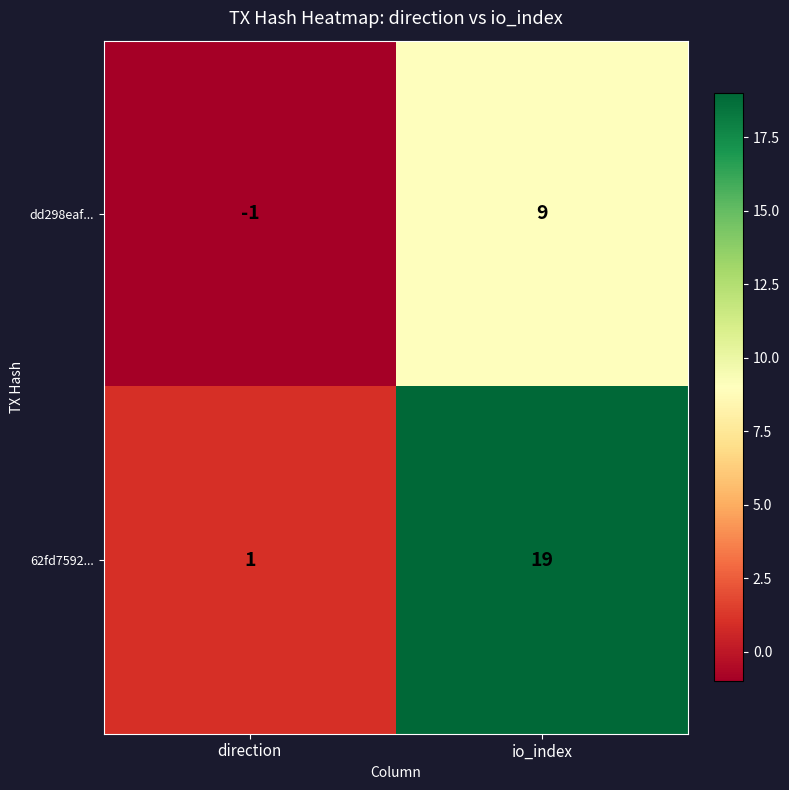

Is it true that dd298eaf... equals 9 at io_index?

True